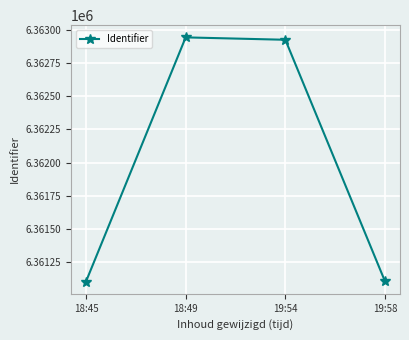

What is the smallest value displayed?

6361106